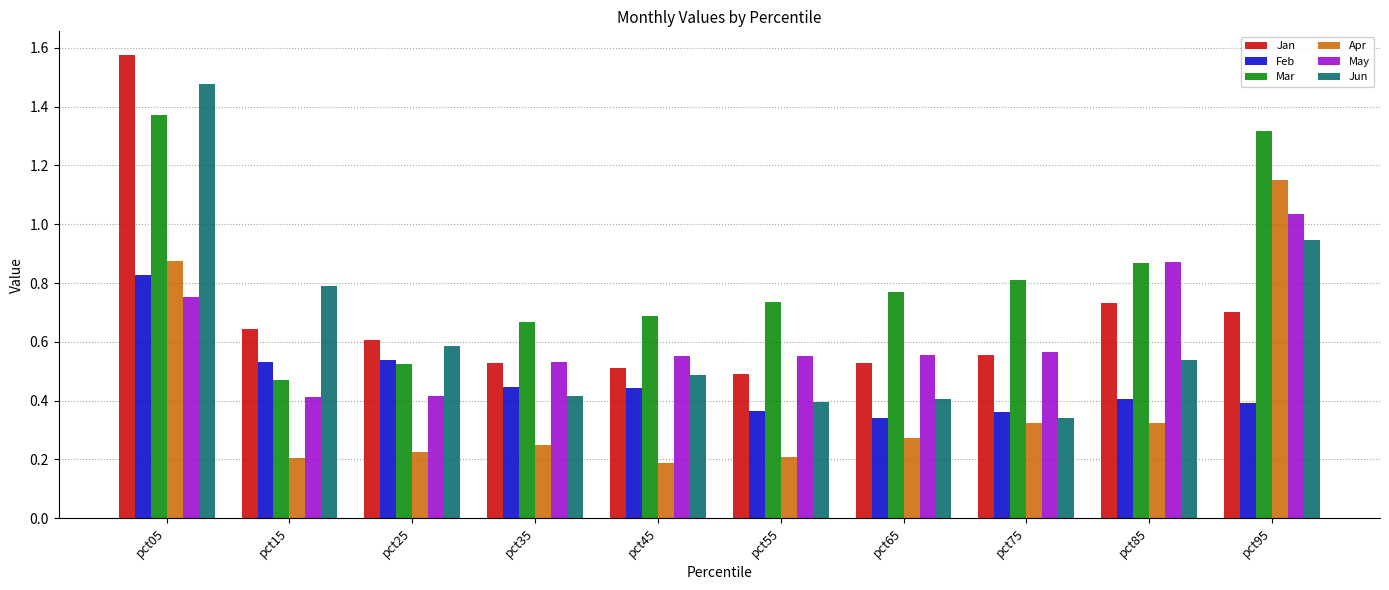

Rank the series by their maximum value, from lowest to highest.

Feb, May, Apr, Mar, Jun, Jan